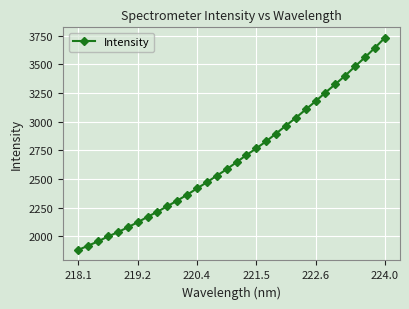

True or false: the data has more than 2 interior local peaks.

False